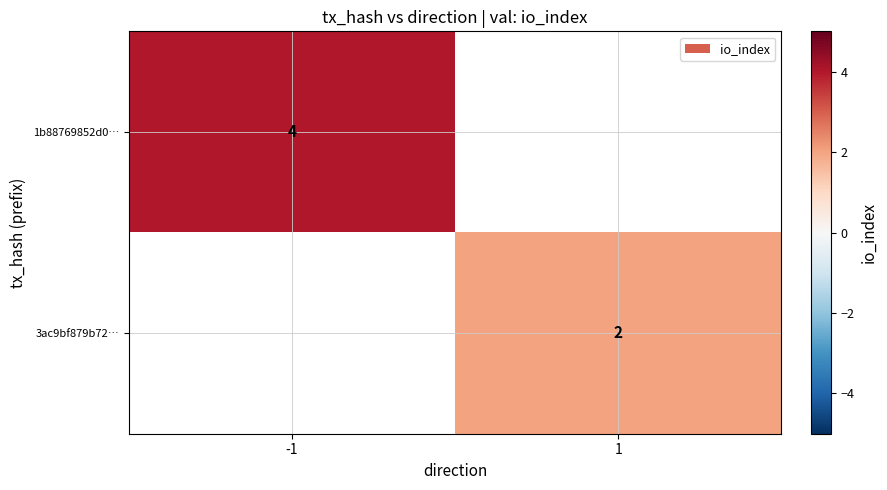

The value of 3ac9bf879b72… at 1 is 4. True or false?

False